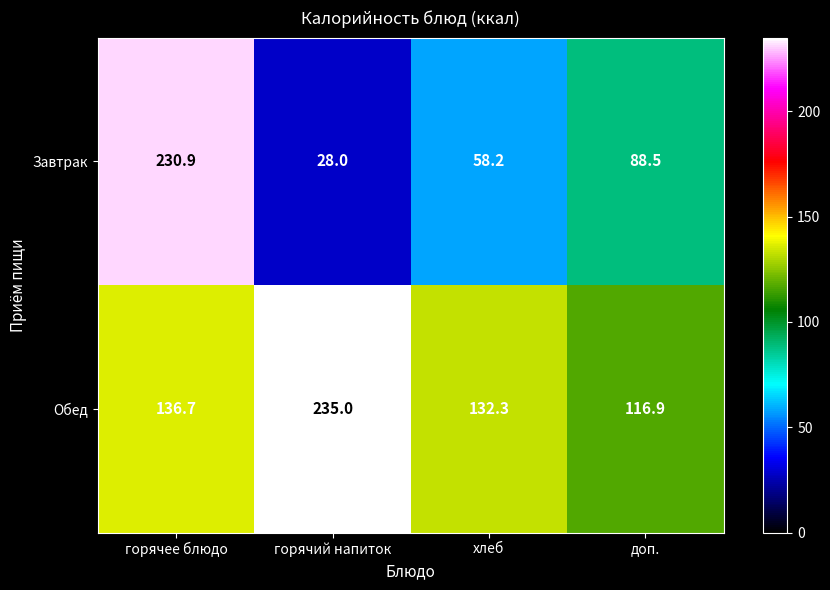

How many distinct data groups are displayed?

2